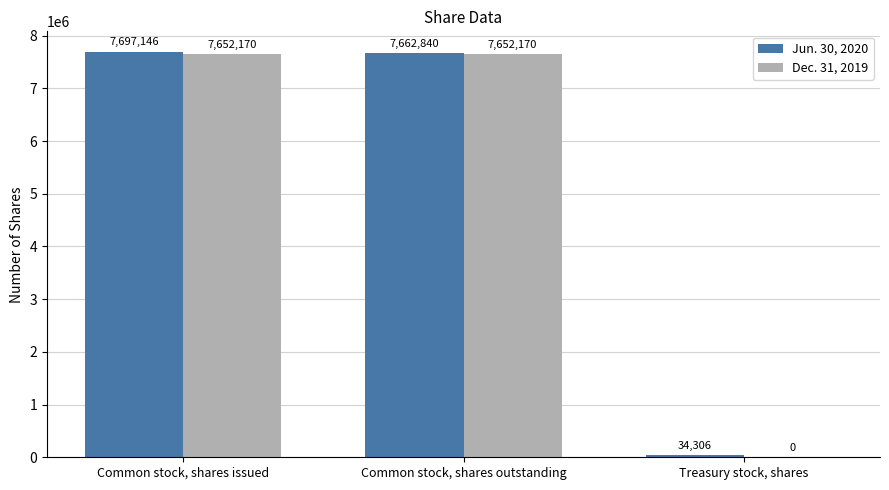

Which series changed the most between Common stock, shares issued and Common stock, shares outstanding?

Jun. 30, 2020